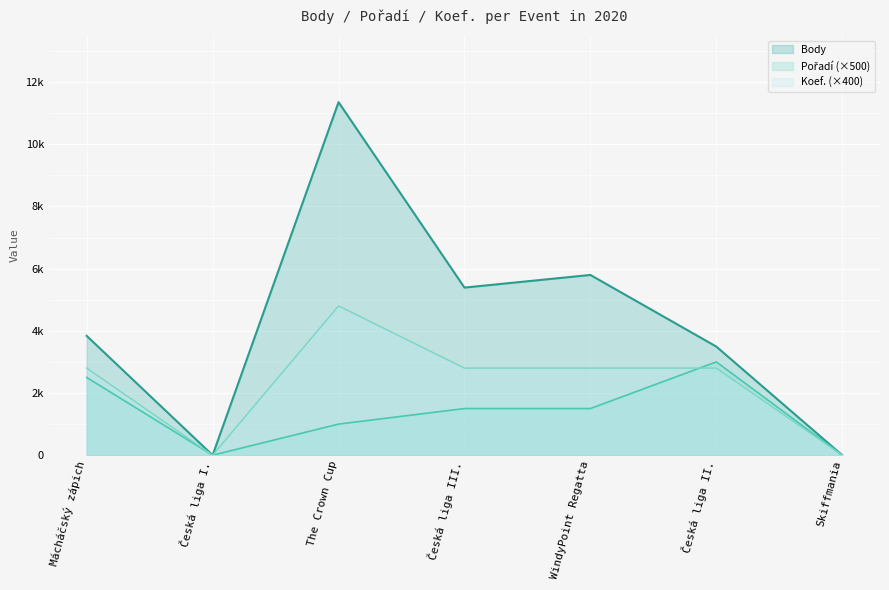

How many data points in Body are above 3837?

3